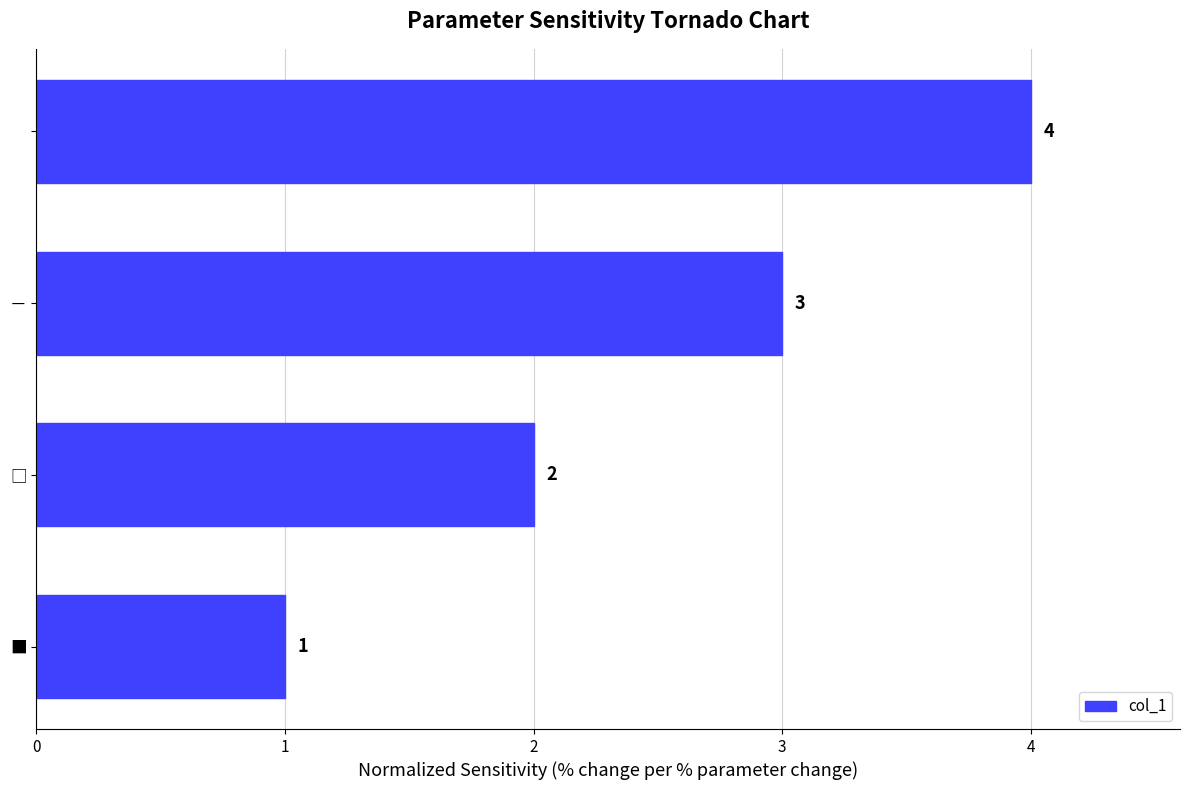

What is the difference between the maximum and minimum values?

3